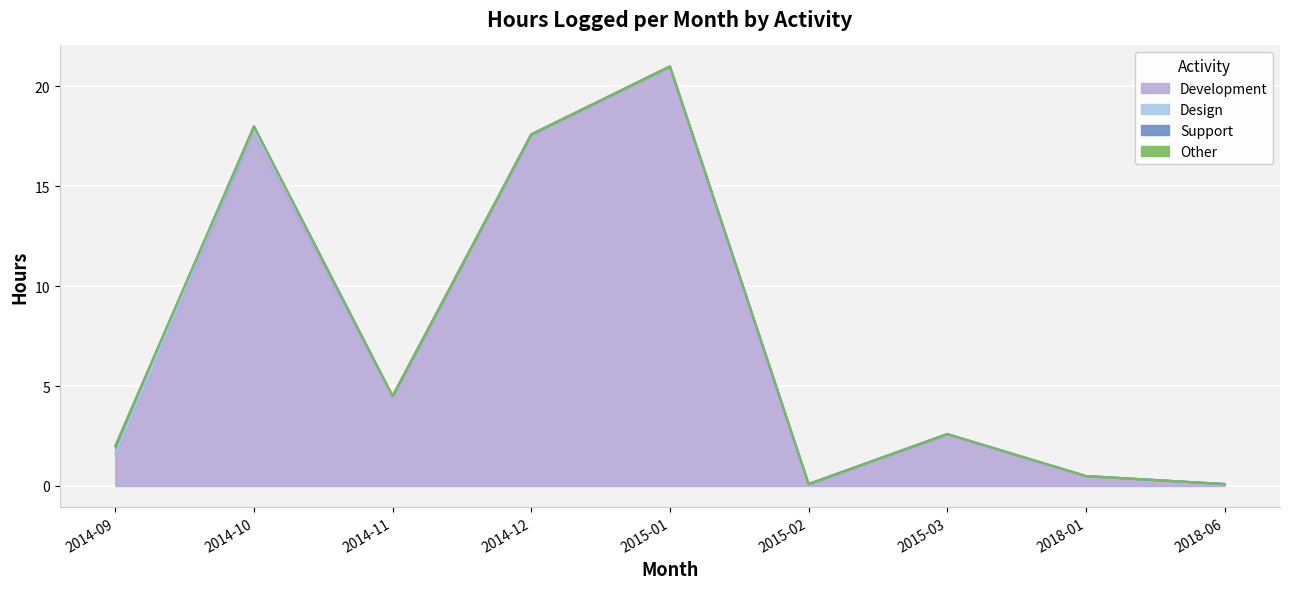

Which category has the highest value in the Development series?

2015-01